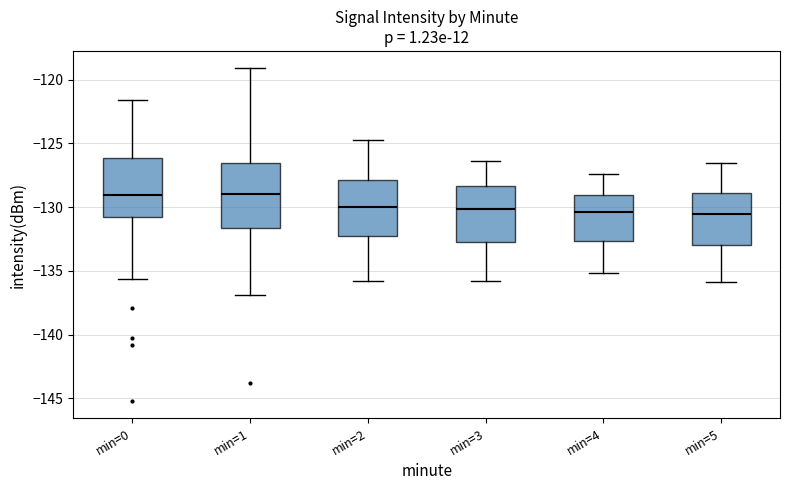

Where does the median line of the box for min=0 sit on the y-axis? The values are not printed on the chart, so give them approximately, as read against the axis.

-129.0